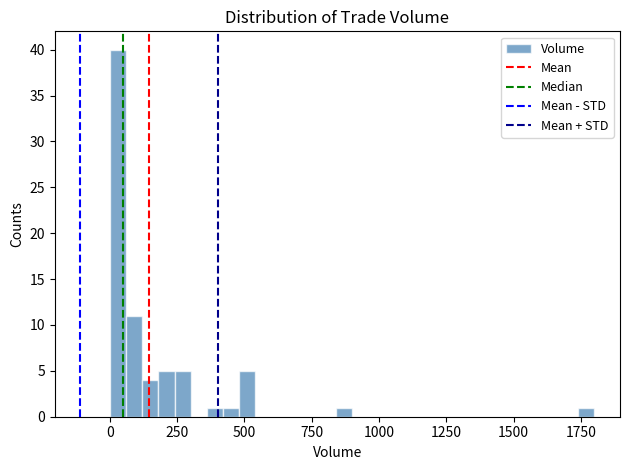

Around what value on the x-axis is the tallest bar? Give the approximate position of its centre, as read against the axis.

50